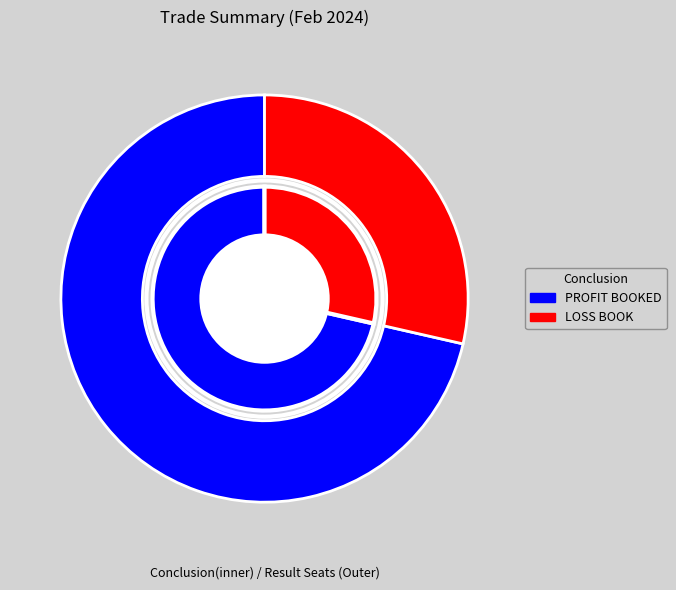

True or false: LOSS BOOK accounts for 29% of the total.

True